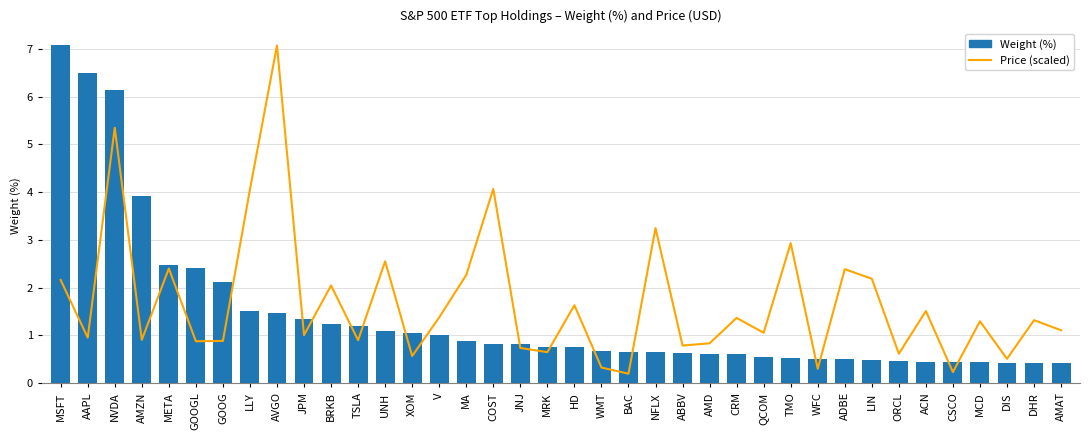

Which category has the lowest value across all series?

BAC